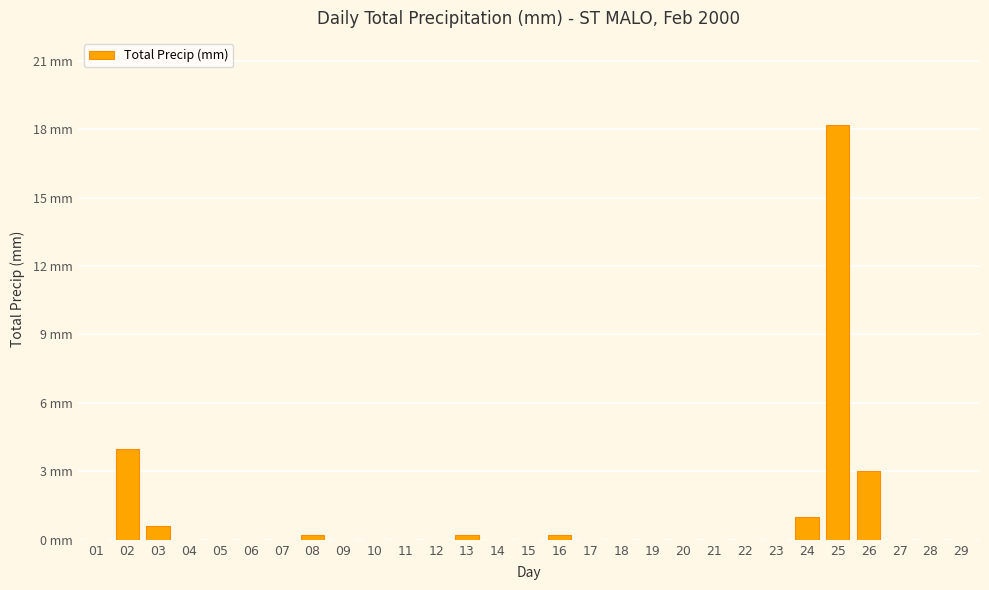

Reading right to left, list all the values displayed in this chart.

29=0.0	28=0.0	27=0.0	26=3.0	25=18.2	24=1.0	23=0.0	22=0.0	21=0.0	20=0.0	19=0.0	18=0.0	17=0.0	16=0.2	15=0.0	14=0.0	13=0.2	12=0.0	11=0.0	10=0.0	09=0.0	08=0.2	07=0.0	06=0.0	05=0.0	04=0.0	03=0.6	02=4.0	01=0.0